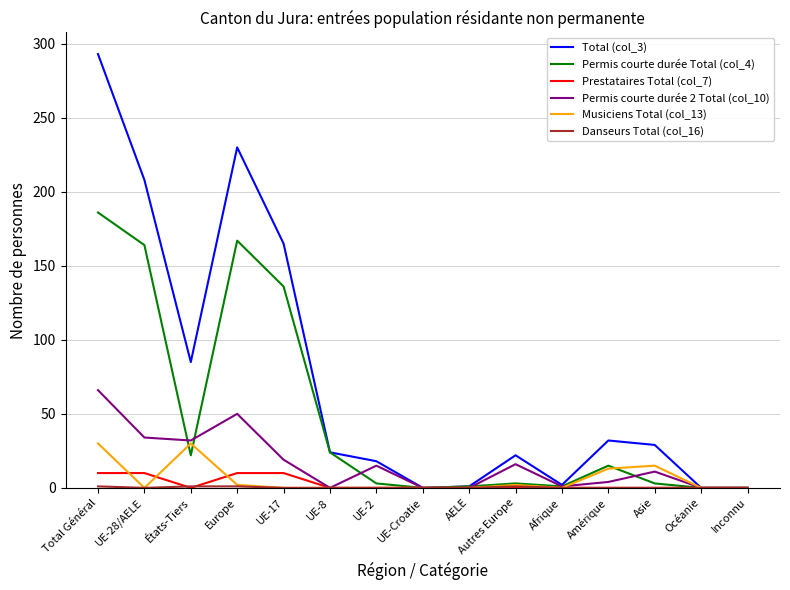

Which series has the widest spread of values?

Total (col_3)